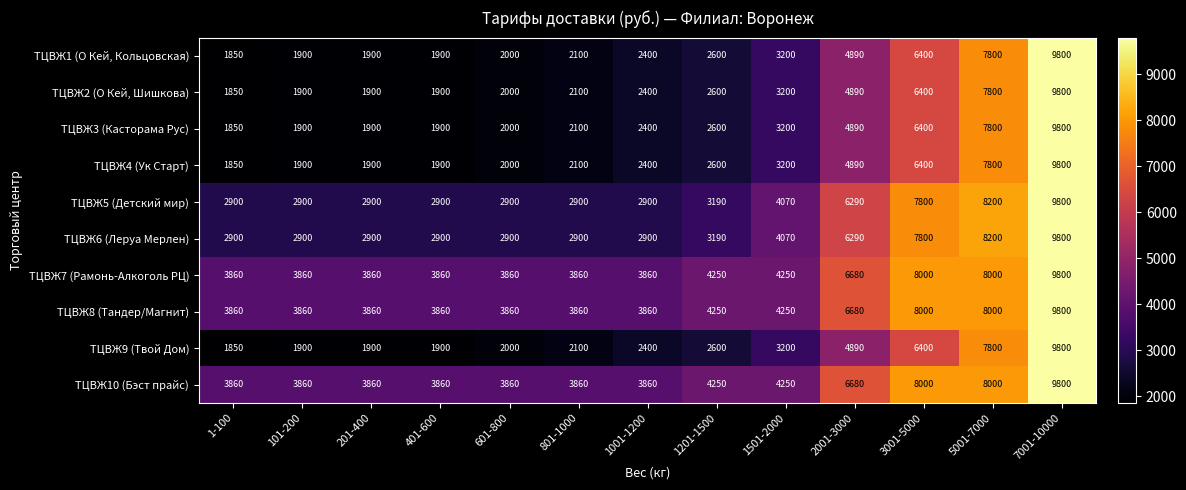

What value does the ТЦВЖ7 (Рамонь-Алкоголь РЦ) series have at 2001-3000, to the nearest 10?

6680